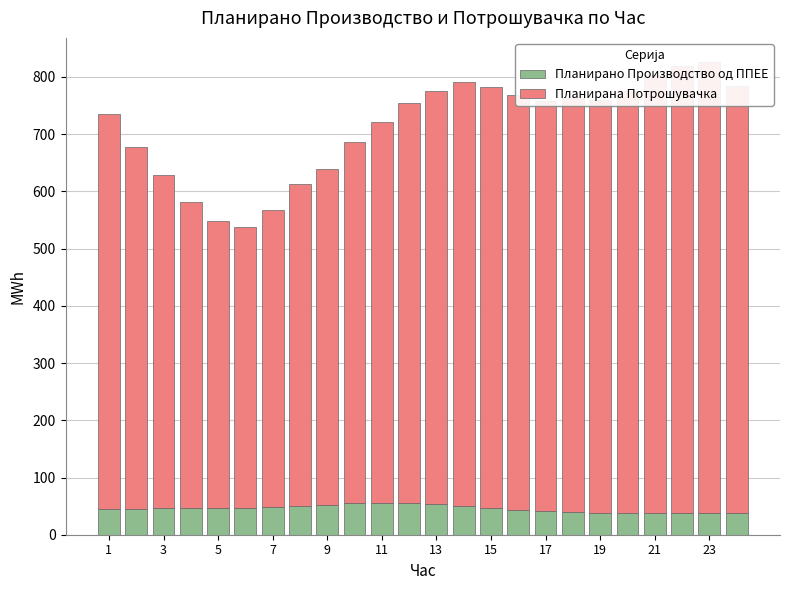

Are the bars horizontal?

No